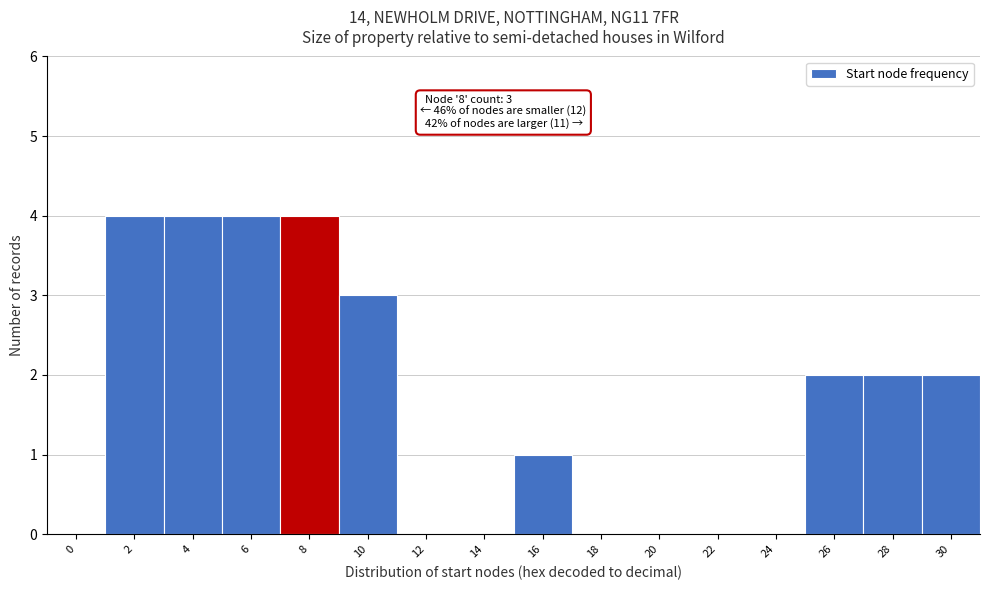

Reading left to right, list all the values displayed in this chart.

0=0	2=4	4=4	6=4	8=4	10=3	12=0	14=0	16=1	18=0	20=0	22=0	24=0	26=2	28=2	30=2